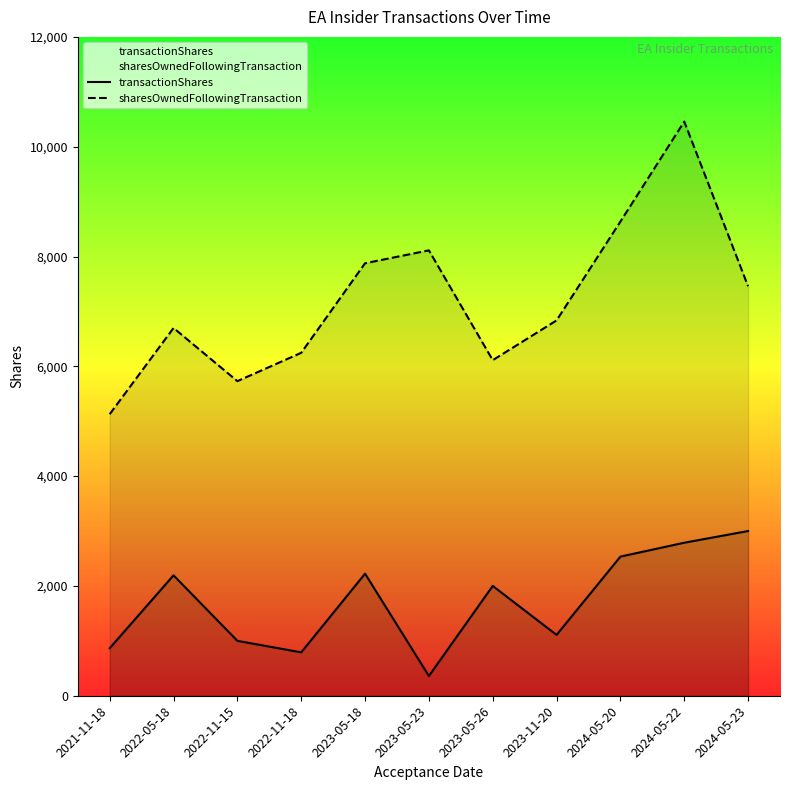

What is the difference between the transactionShares values at 2023-05-18 and 2024-05-23?

777